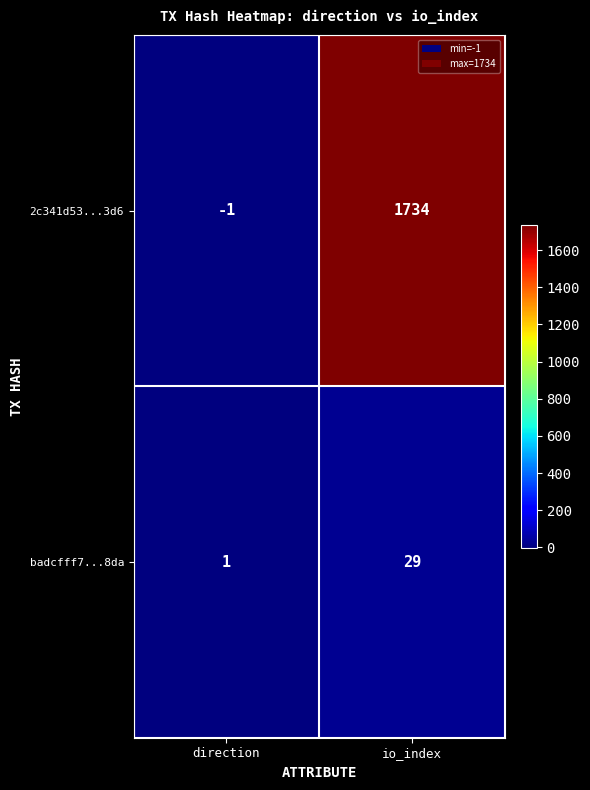

The value of badcfff7...8da at io_index is 29. True or false?

True